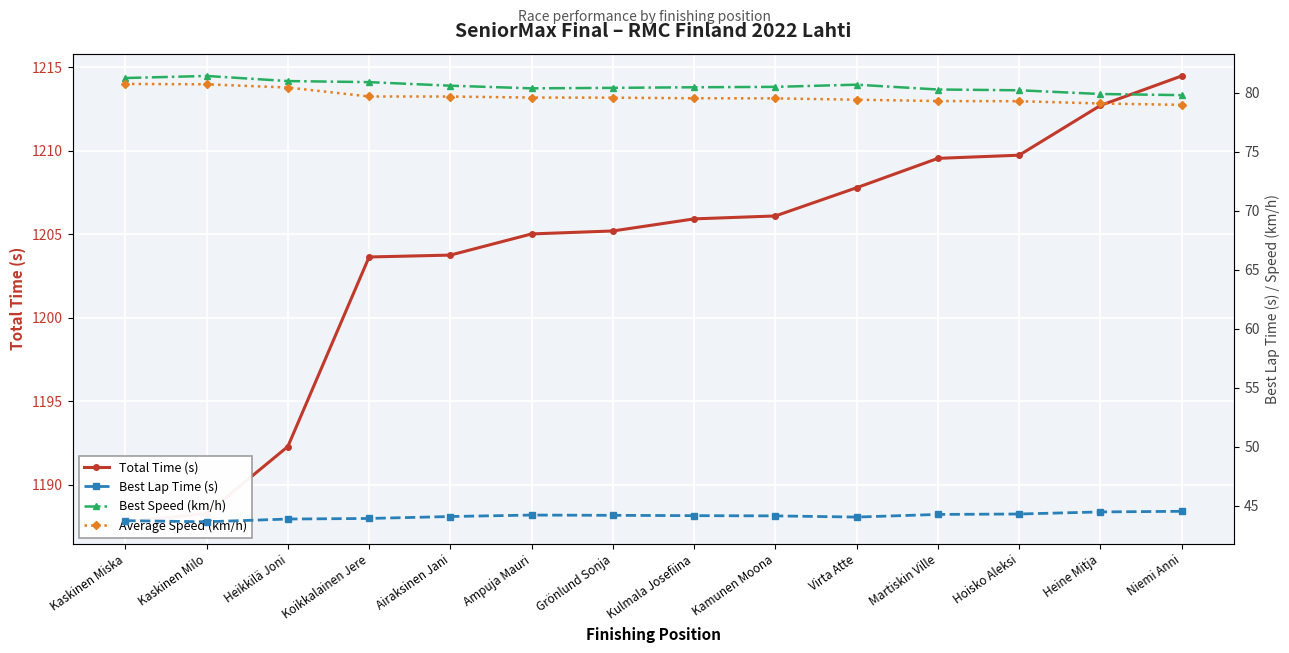

What is the minimum value shown in the chart?

43.6